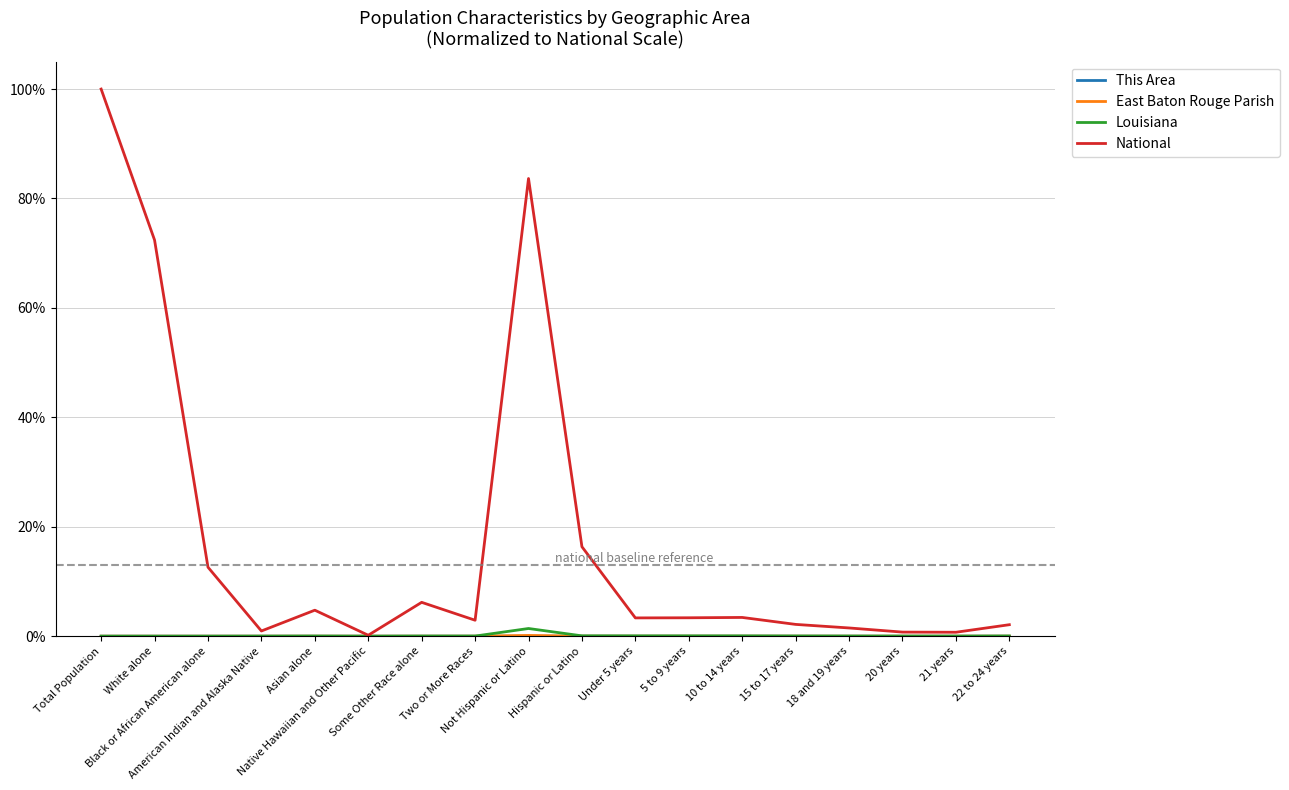

Which series has the largest total across all categories?

National